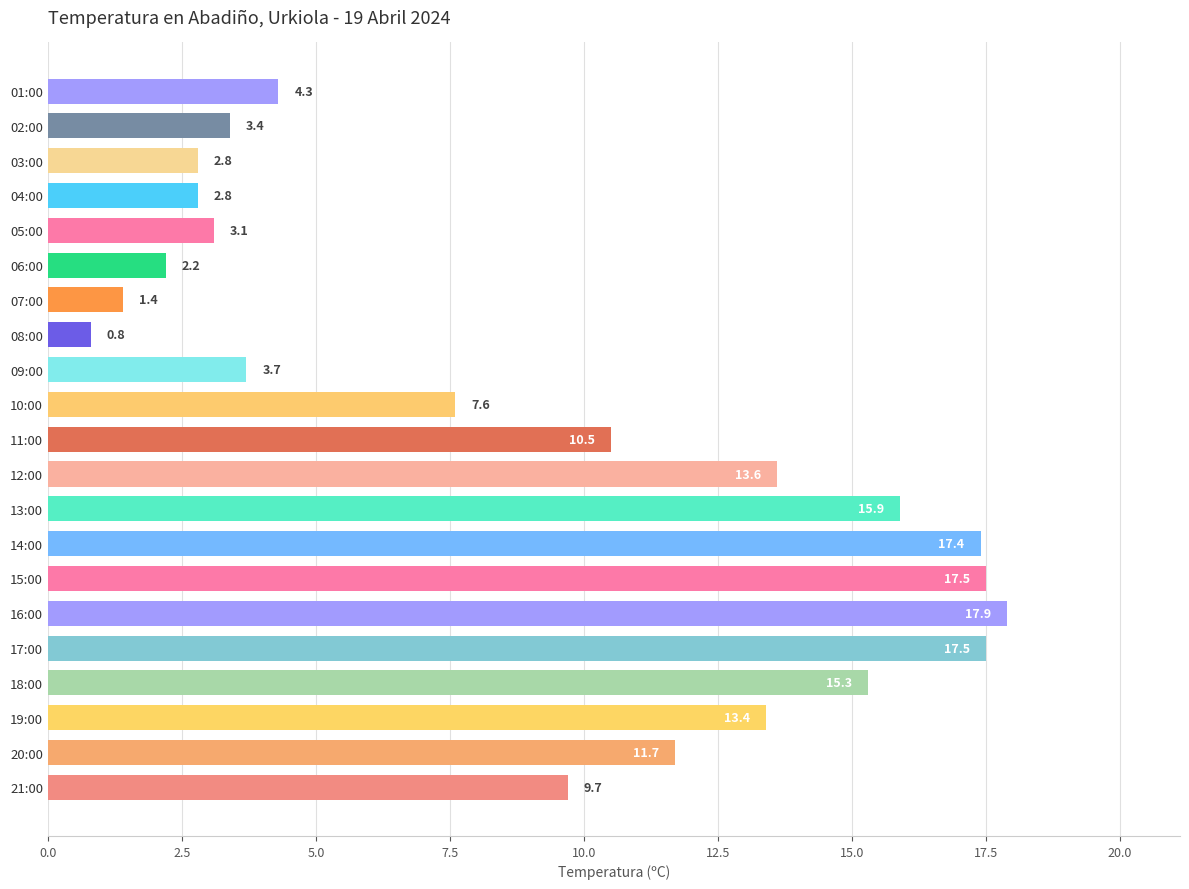

The chart shows a value of 9.7 at 21:00. True or false?

True